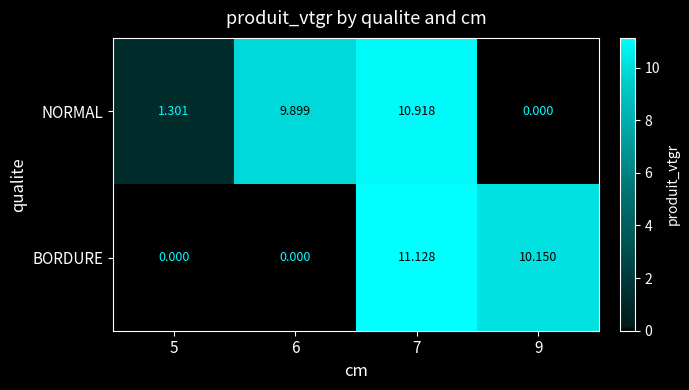

Between 5 and 9, which series saw the biggest shift?

BORDURE